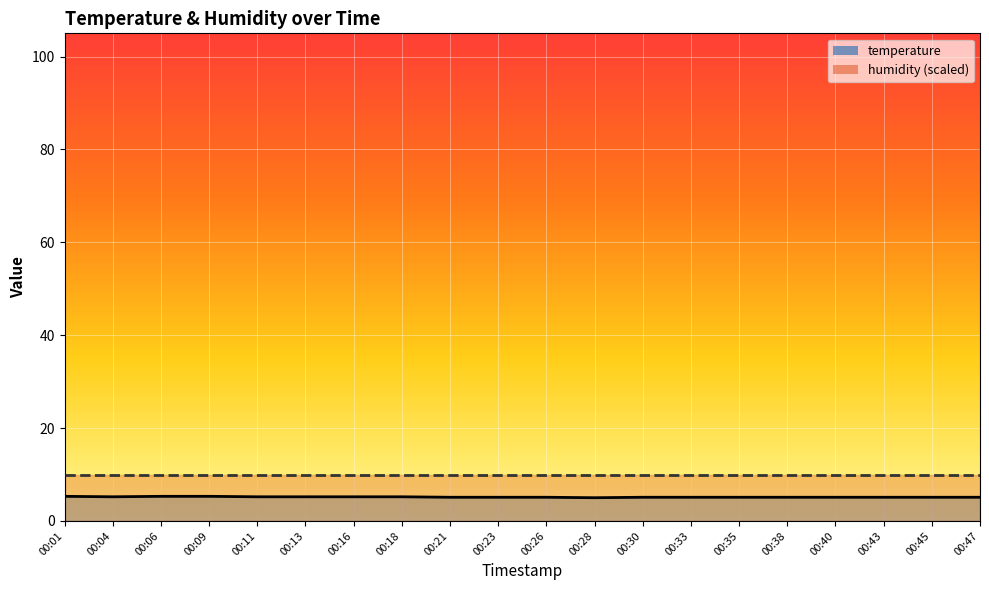

What is the smallest value displayed?

5.0